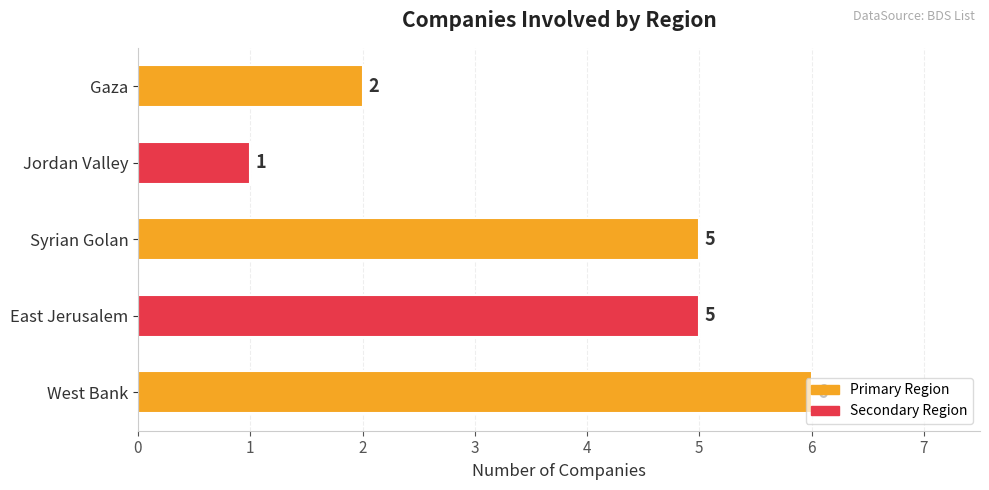

How many categories are shown in the chart?

5